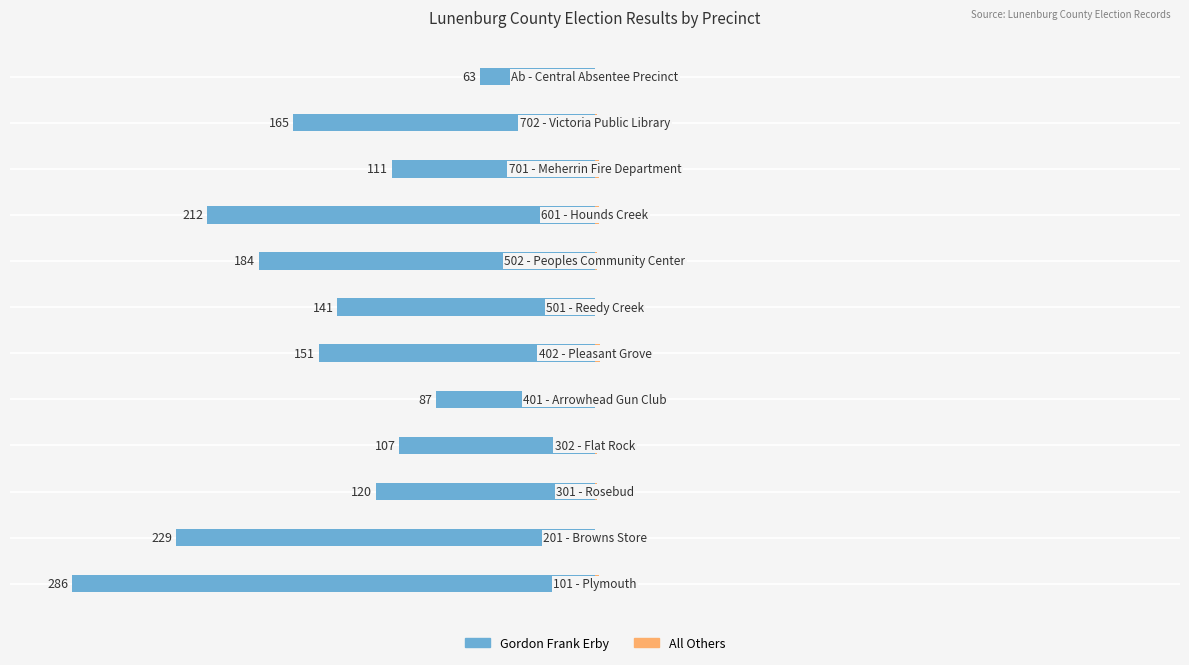

How many All Others values are between 0 and 2?

11